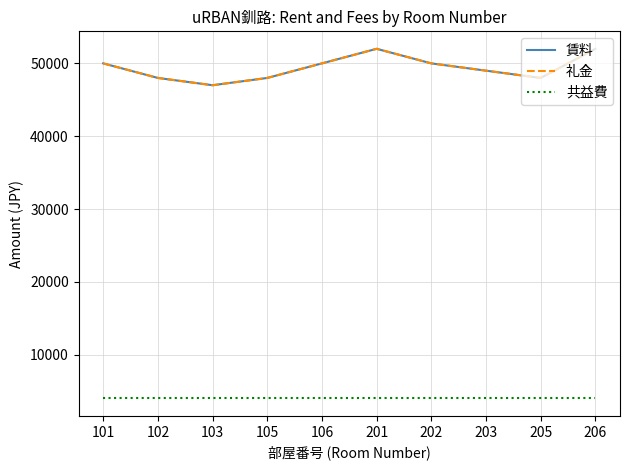

Is this an area chart (filled region under the line)?

No